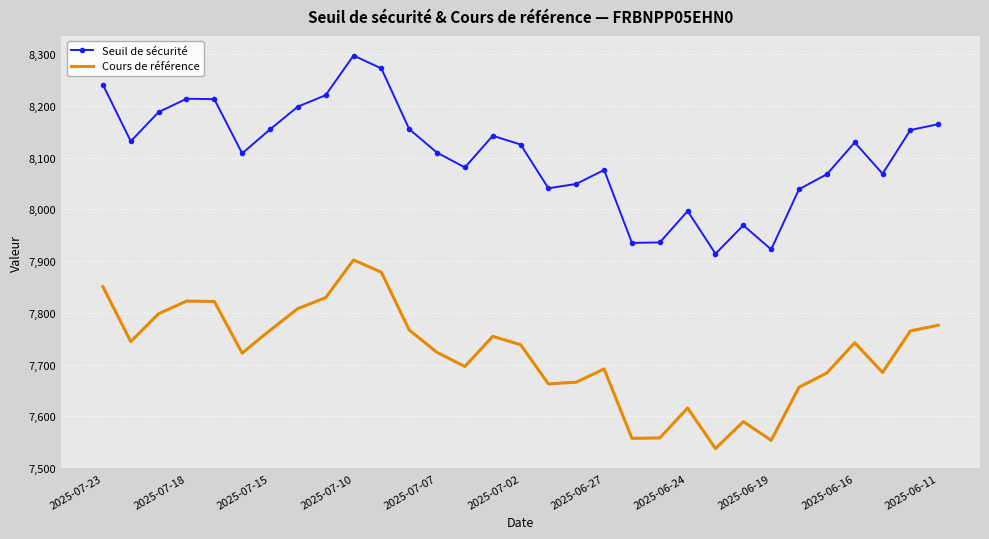

Which series has the largest range (max minus min)?

Seuil de sécurité